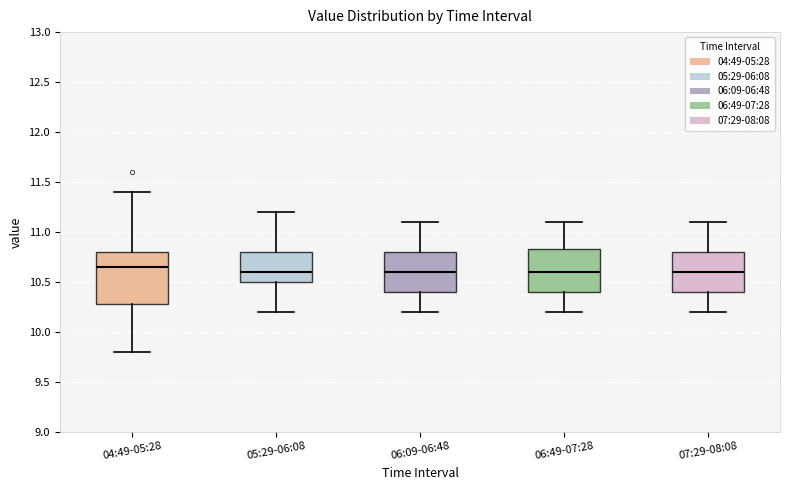

Reading left to right, read every box against the y-axis: the position of its median line, the range the box covers, and the ends of its whiskers. The values are not printed on the chart, so give them approximately, as read against the axis.

04:49-05:28: median 10.65, box 10.30 to 10.80, whiskers 9.80 to 11.40
05:29-06:08: median 10.60, box 10.50 to 10.80, whiskers 10.20 to 11.20
06:09-06:48: median 10.60, box 10.40 to 10.80, whiskers 10.20 to 11.10
06:49-07:28: median 10.60, box 10.40 to 10.85, whiskers 10.20 to 11.10
07:29-08:08: median 10.60, box 10.40 to 10.80, whiskers 10.20 to 11.10